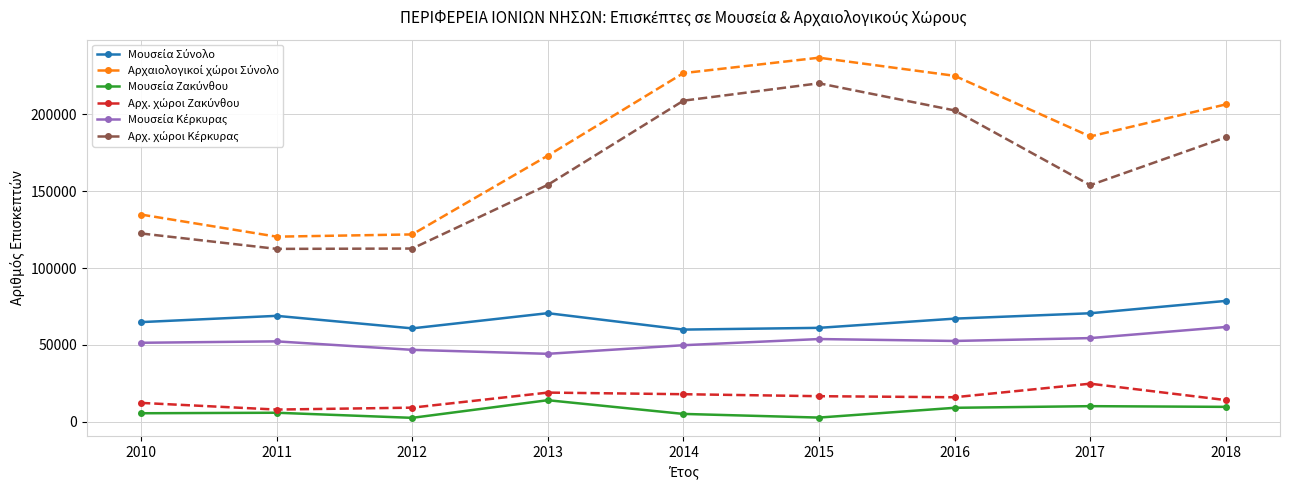

What is the maximum value shown in the chart?

236949